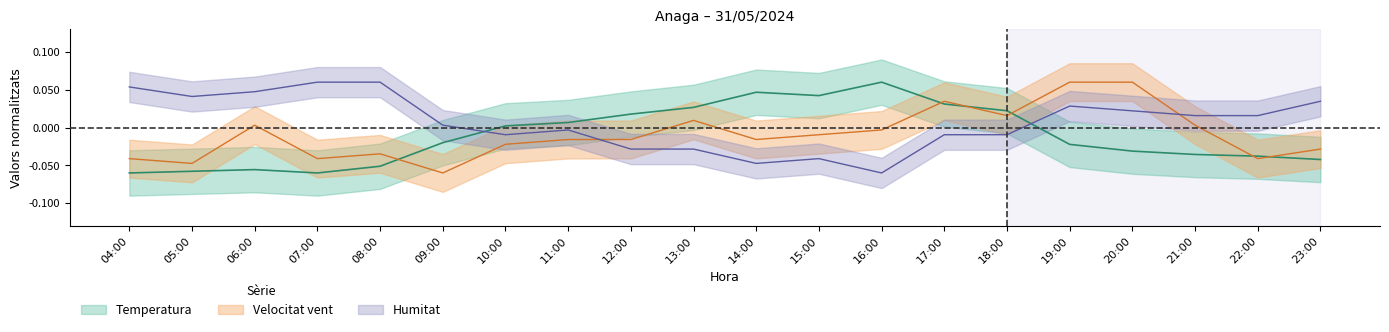

Reading left to right, transcribe all the data shown in this chart.

Temperatura: -0.1	-0.1	-0.1	-0.1	-0.1	-0.0	0.0	0.0	0.0	0.0	0.0	0.0	0.1	0.0	0.0	-0.0	-0.0	-0.0	-0.0	-0.0
Humitat: 0.1	0.0	0.0	0.1	0.1	0.0	-0.0	-0.0	-0.0	-0.0	-0.0	-0.0	-0.1	-0.0	-0.0	0.0	0.0	0.0	0.0	0.0
Velocitat_vent: -0.0	-0.0	0.0	-0.0	-0.0	-0.1	-0.0	-0.0	-0.0	0.0	-0.0	-0.0	-0.0	0.0	0.0	0.1	0.1	0.0	-0.0	-0.0